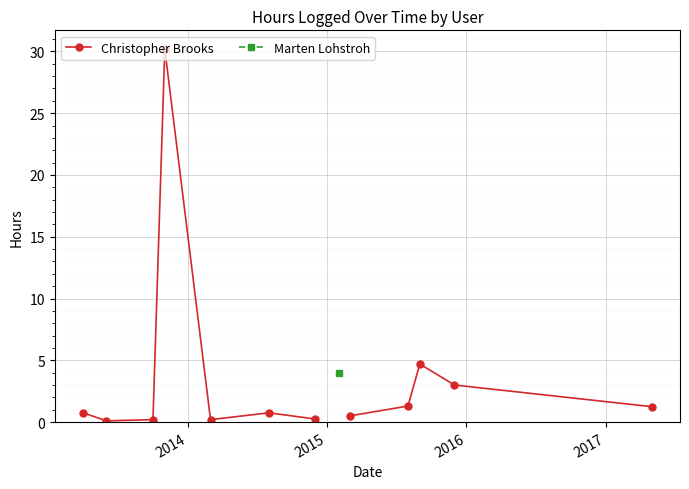

True or false: Christopher Brooks and Marten Lohstroh intersect in this chart.

False